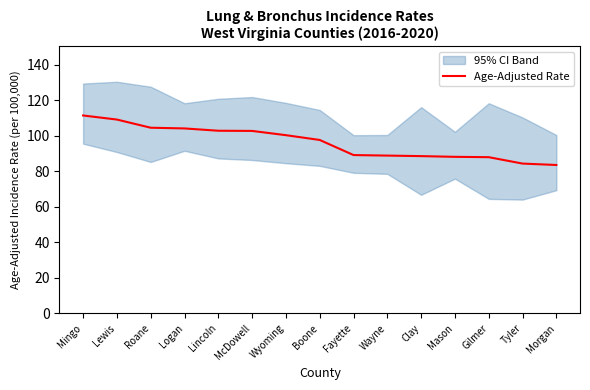

What is the highest value of the Age-Adjusted Rate series?

111.5